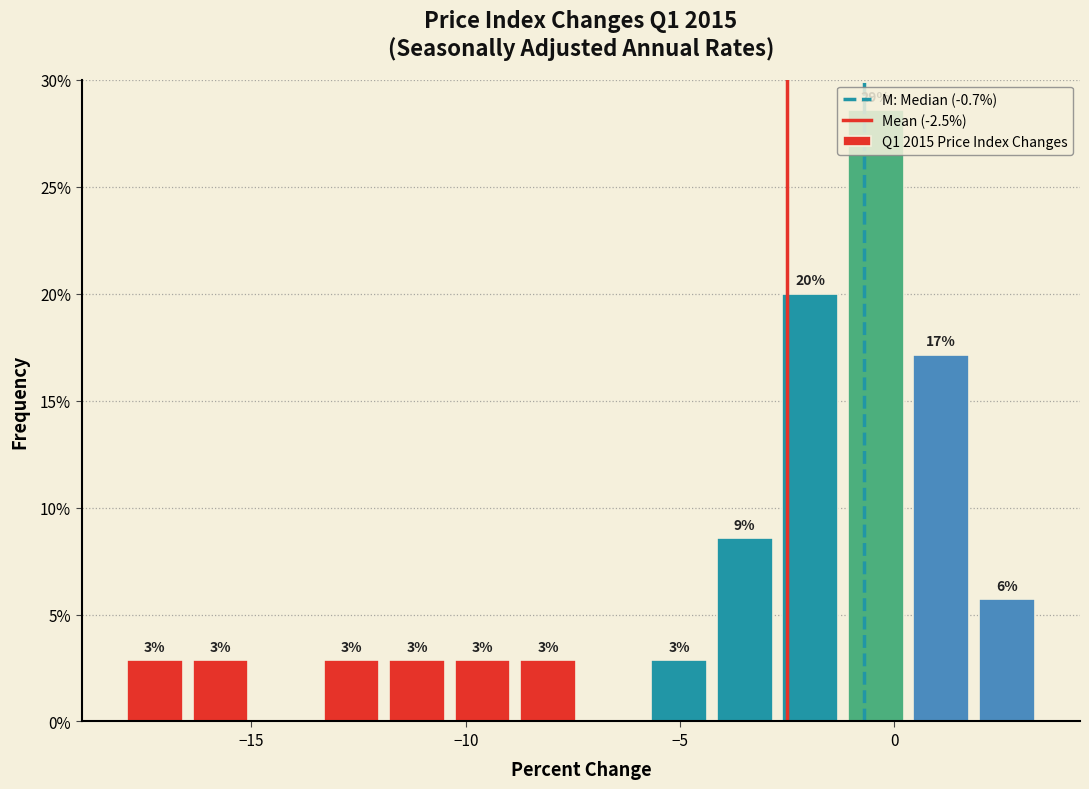

Around what value on the x-axis is the tallest bar? Give the approximate position of its centre, as read against the axis.

-0.5